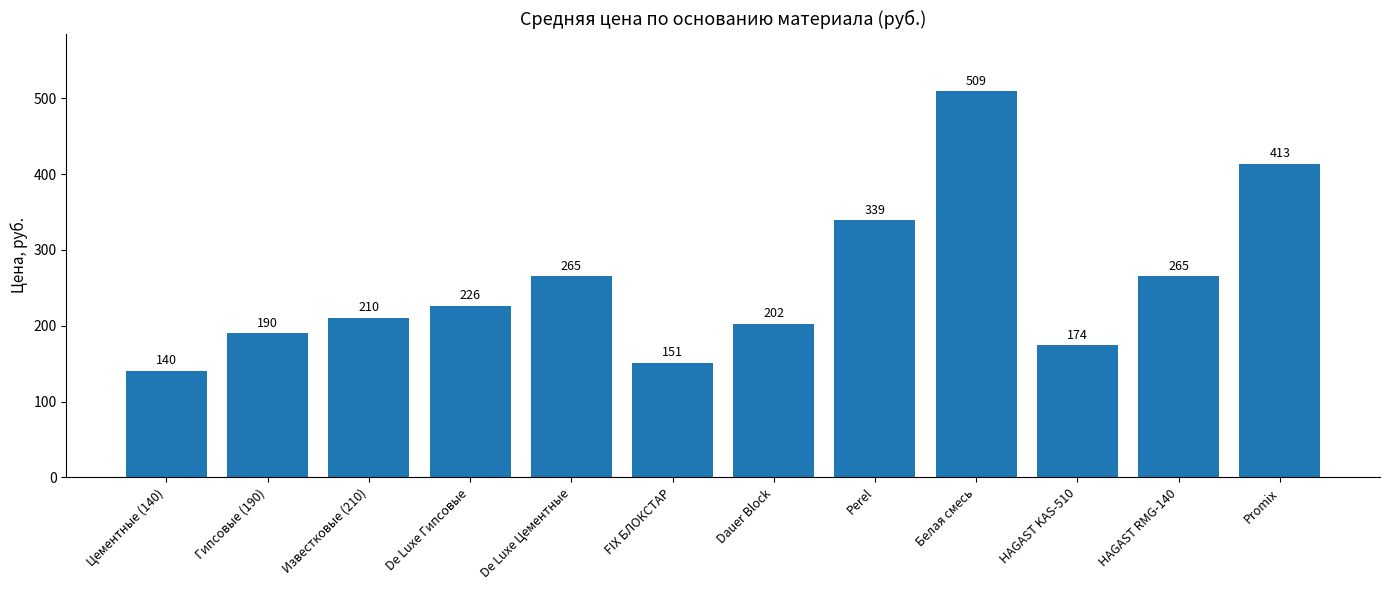

What is the difference between the values at HAGAST RMG-140 and Promix?

148